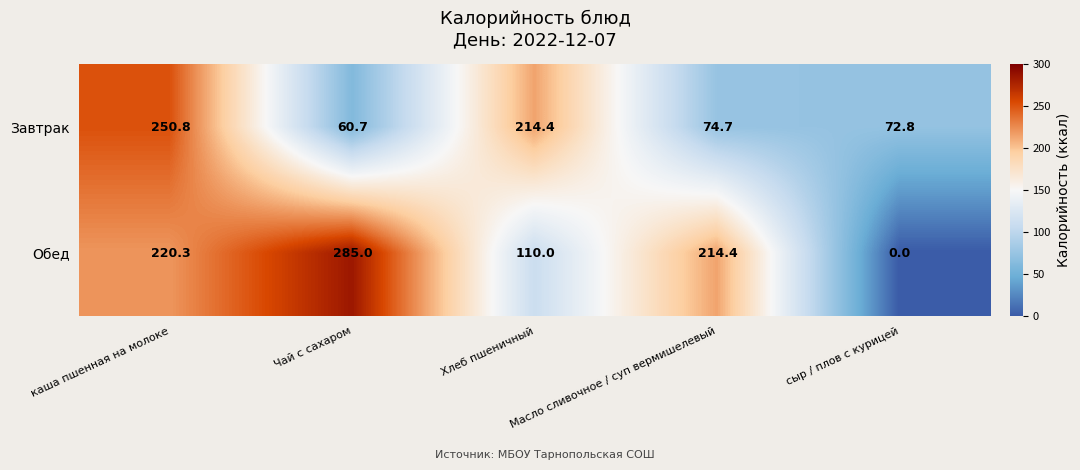

At каша пшенная на молоке, list the series in order from largest to smallest.

Завтрак, Обед